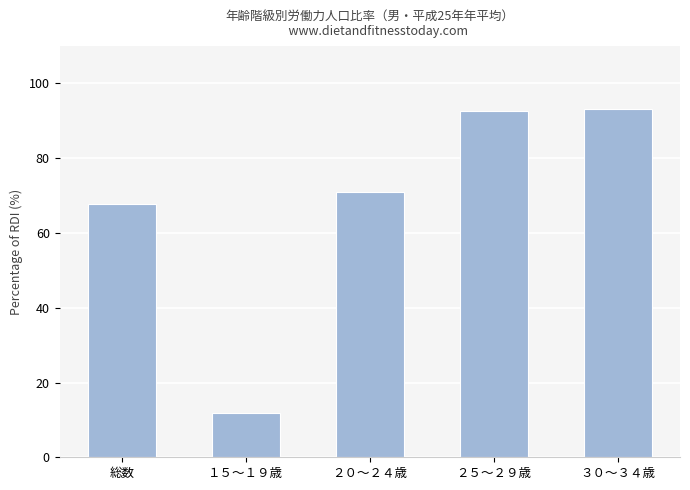

The chart shows a value of 67.8 at 総数. True or false?

True